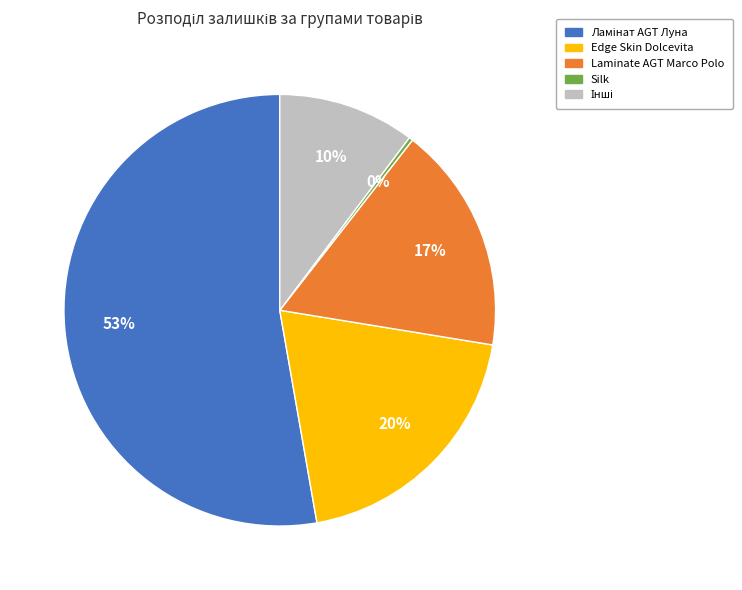

Is the sum of Laminate AGT Marco Polo and Silk greater than half?

No